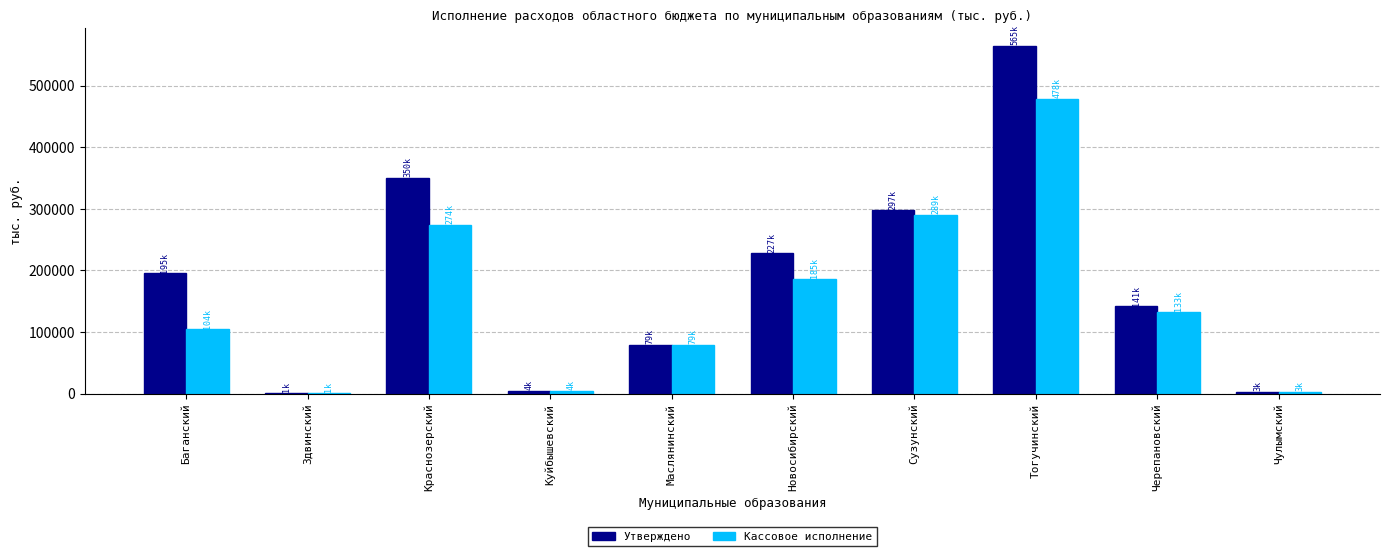

What is the sum of all Кассовое исполнение values?

1553242.8